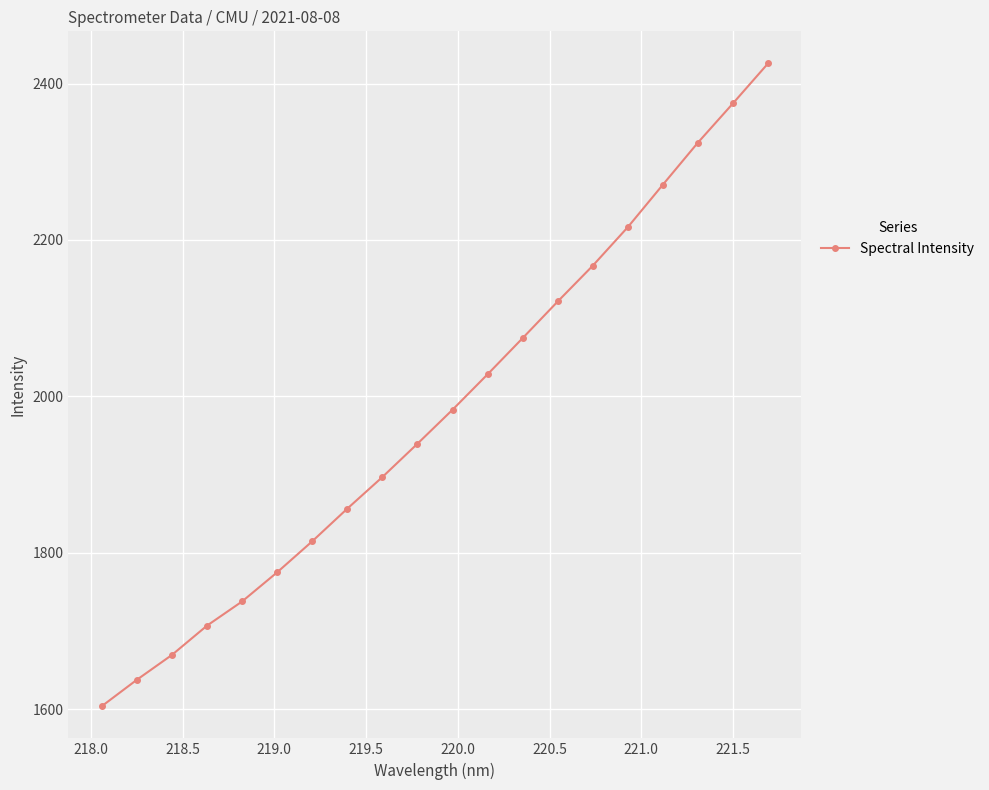

What is the average value?

1981.2